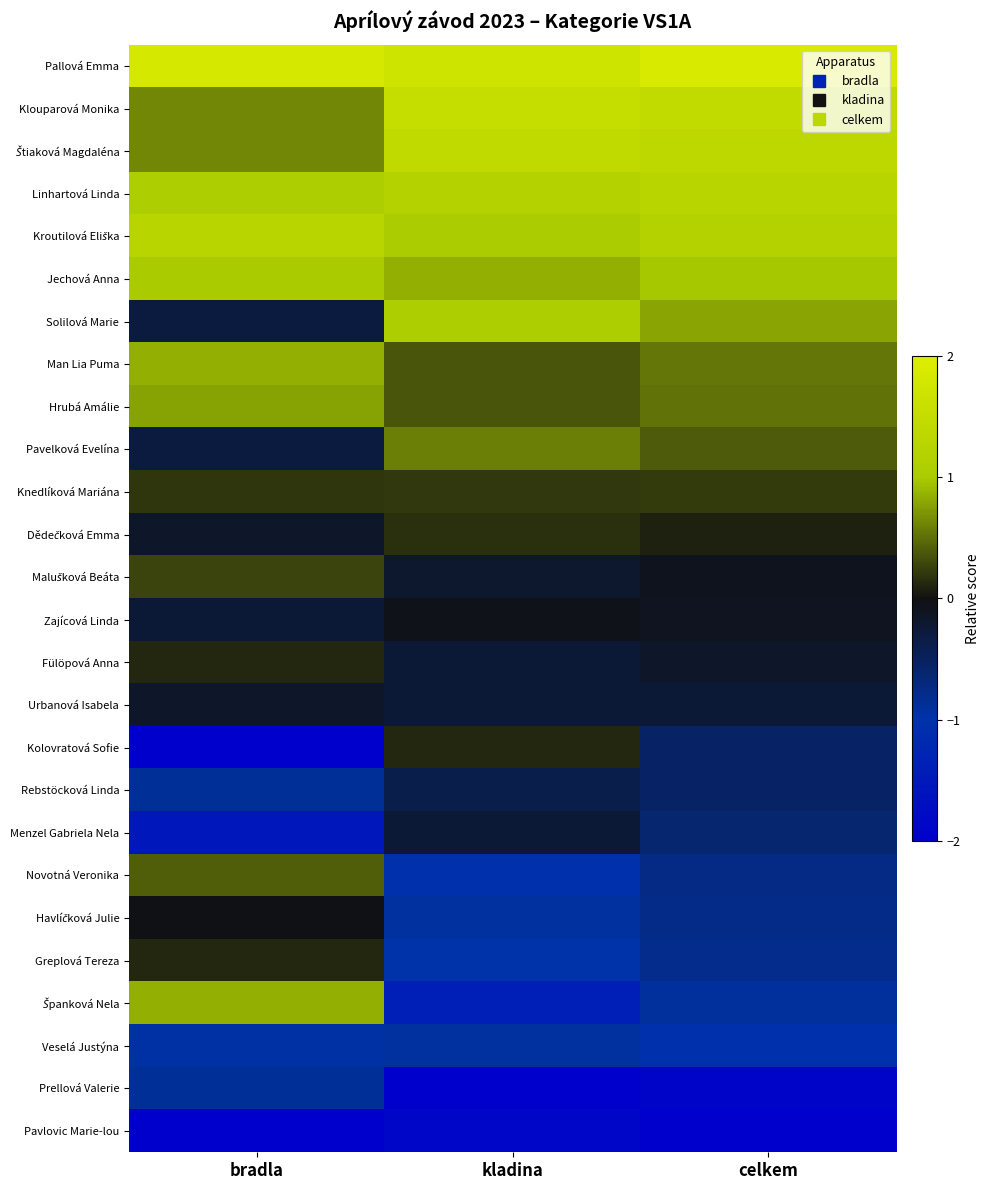

At which category does the chart reach its minimum across all series?

bradla